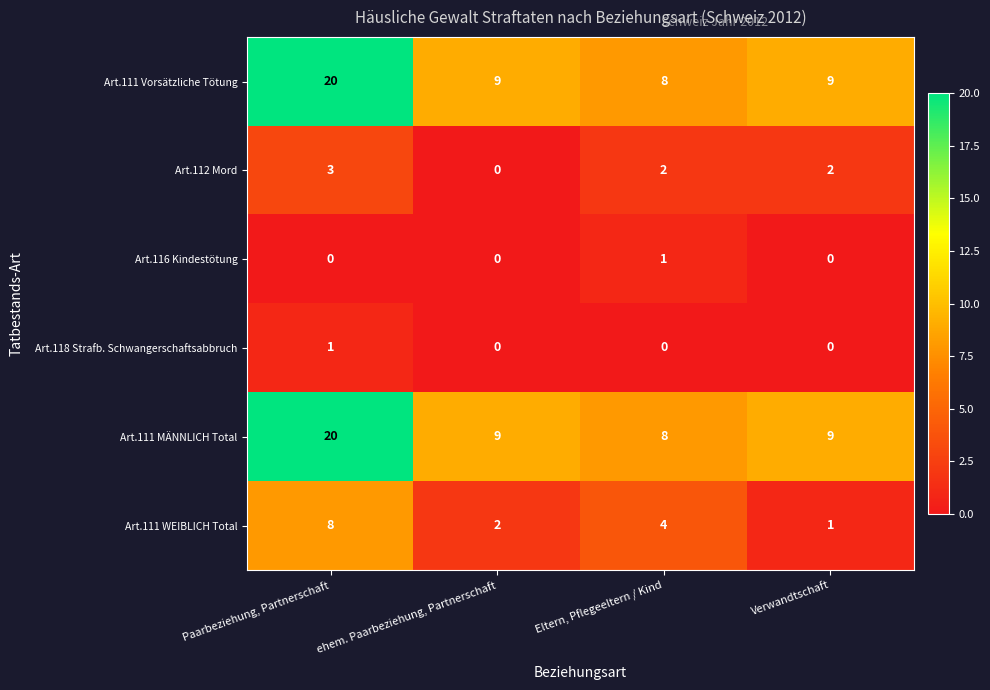

At which category does the chart reach its peak across all series?

Paarbeziehung, Partnerschaft